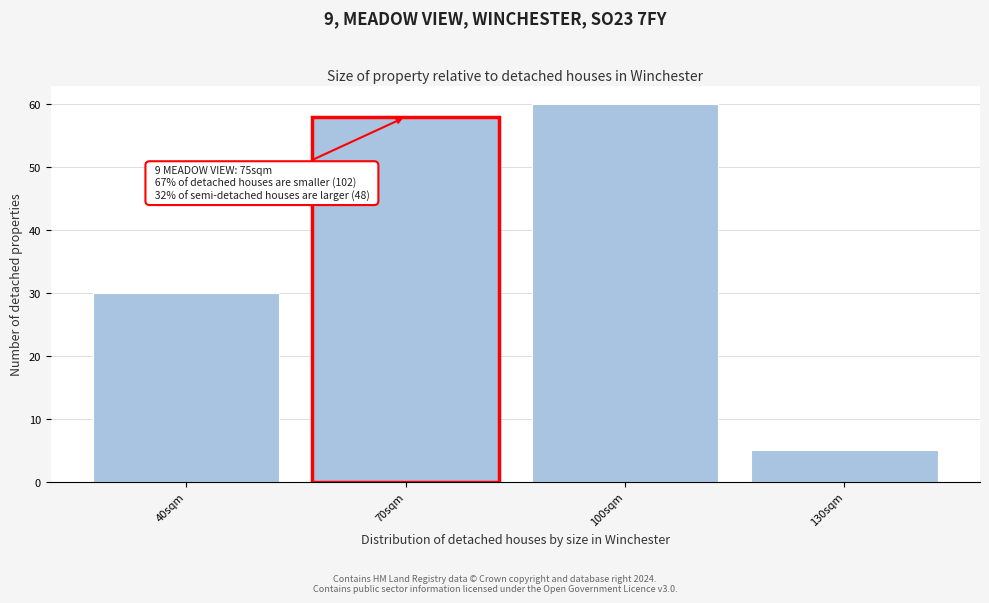

Reading left to right, what are all the values shown in this chart?

40sqm=30	70sqm=58	100sqm=60	130sqm=5